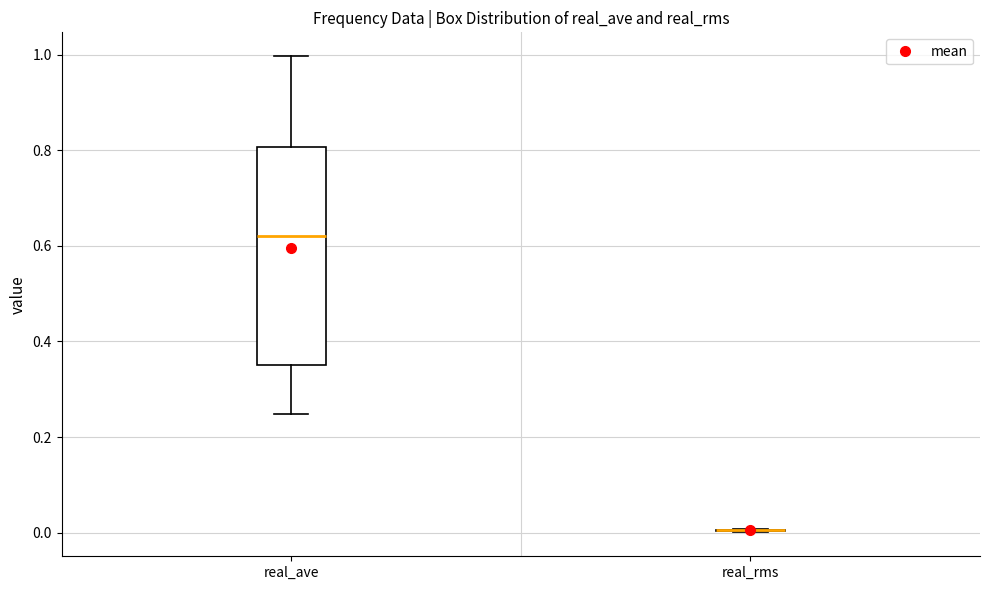

Reading left to right, transcribe this box plot: for each box, give where its median line is, the range the box spans, and where its two whiskers end, as read against the y-axis. The values are not printed on the chart, so give them approximately, as read against the axis.

real_ave: median 0.62, box 0.36 to 0.80, whiskers 0.24 to 1.00
real_rms: box collapsed to a line at 0.00, whiskers 0.00 to 0.00